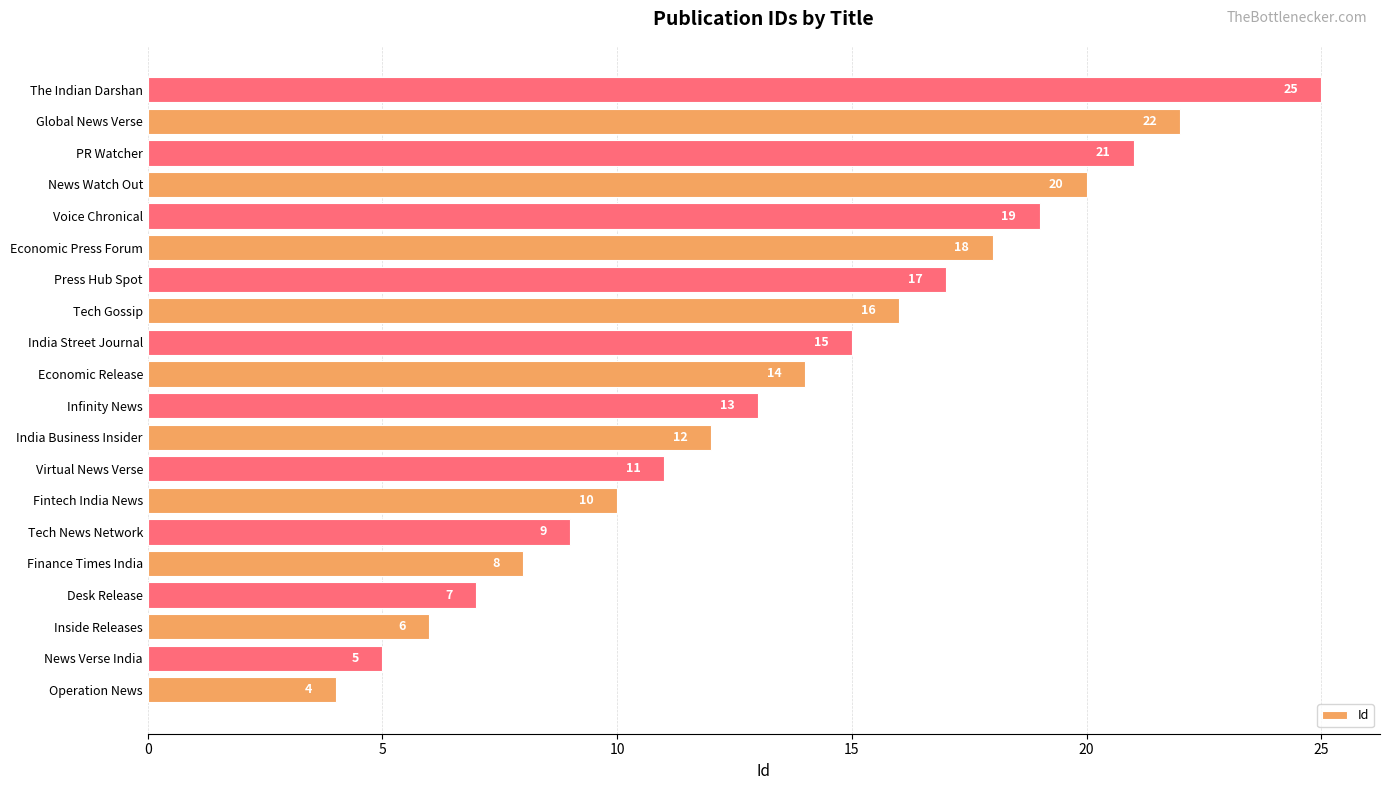

What is the average value?

14